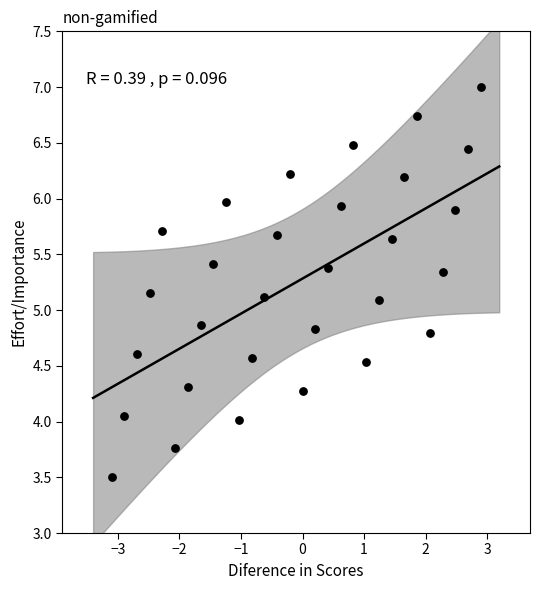

What is the range of X values (max minus min)?

6.0